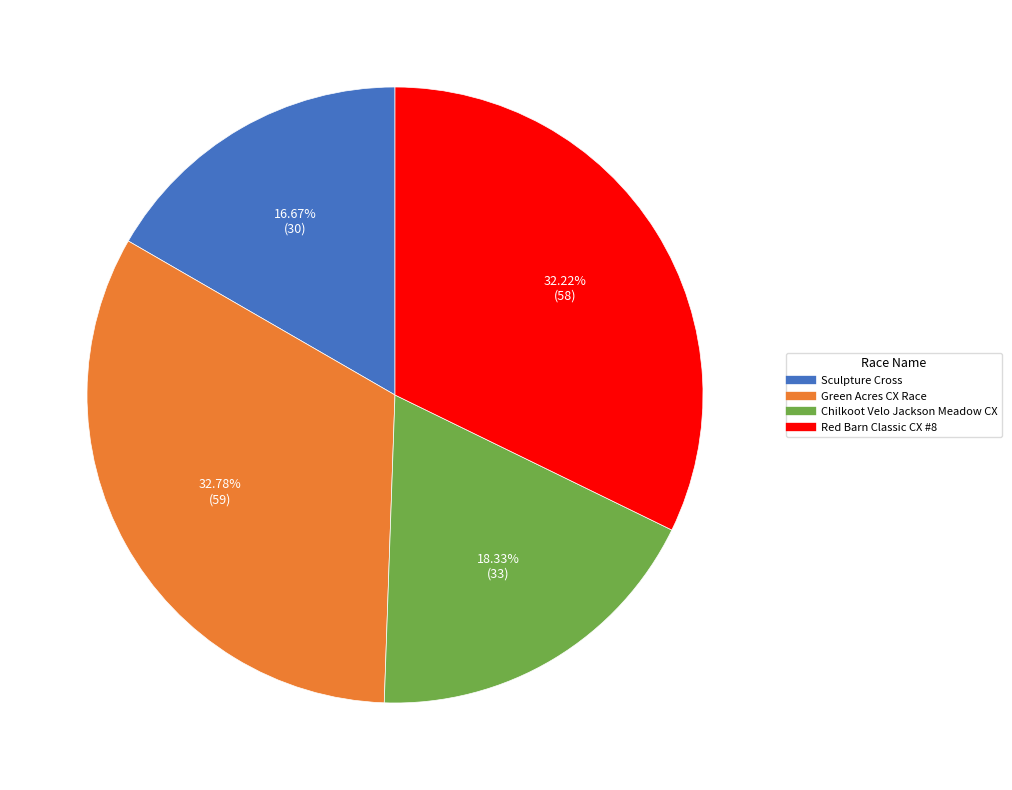

To the nearest percent, what percentage of the pie is Chilkoot Velo Jackson Meadow CX?

18%